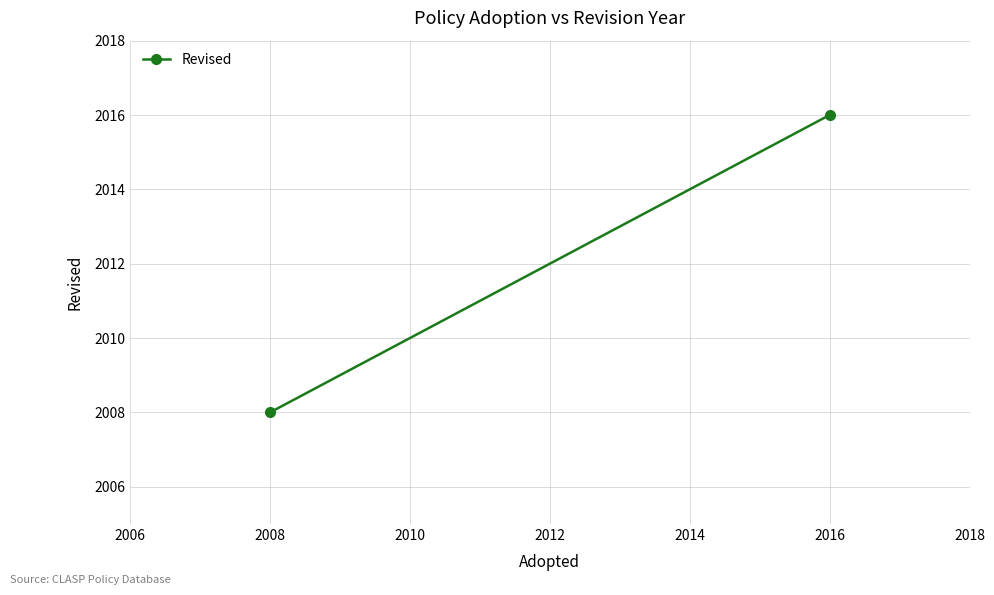

What is the average value?

2012